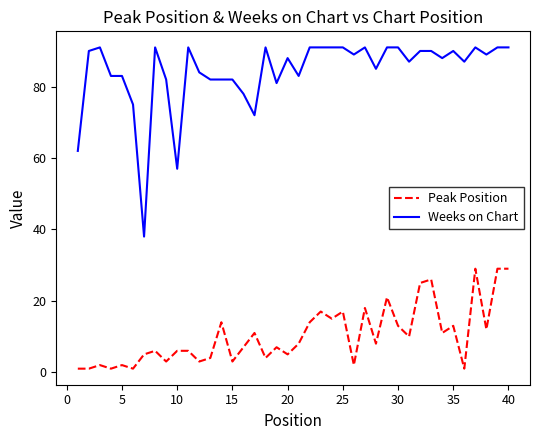

At how many categories does at least one series exceed 56?

39